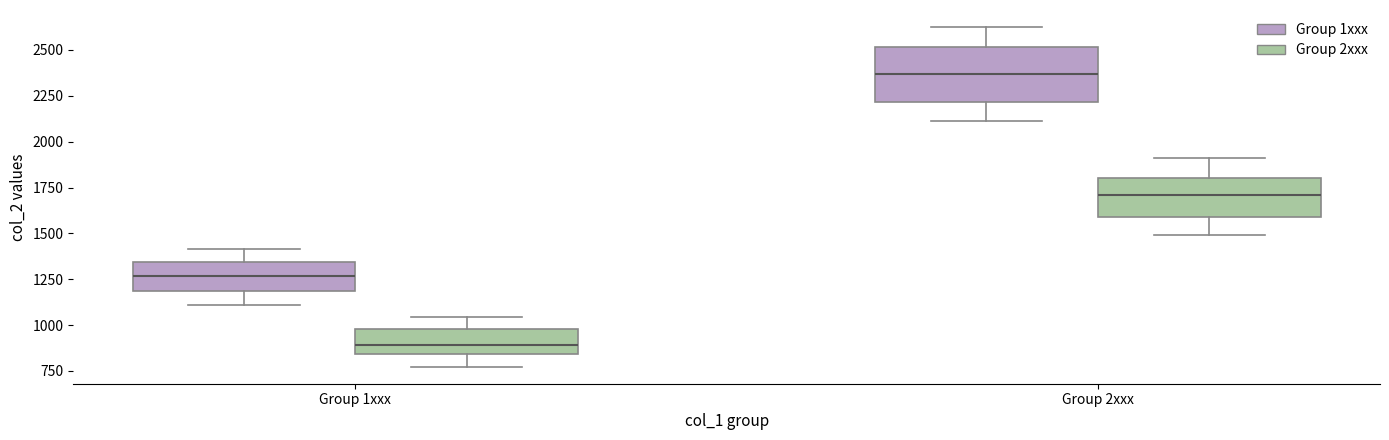

Where does the median line of the box for Group 1xxx (Group 1xxx) sit on the y-axis? The values are not printed on the chart, so give them approximately, as read against the axis.

1250